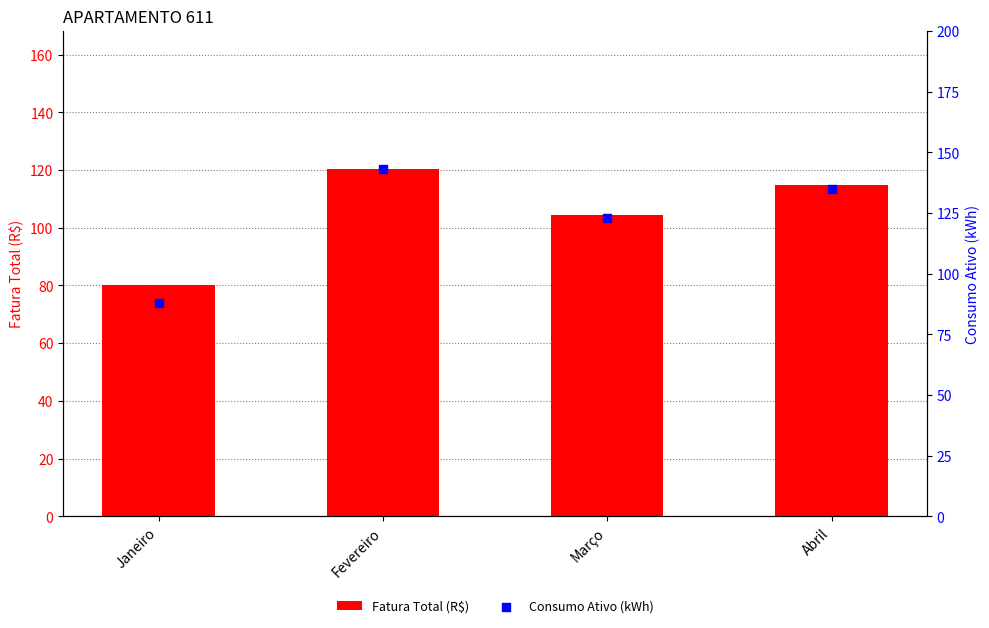

What are all the series names shown in the legend?

Fatura Total (R$), Consumo Ativo (kWh)